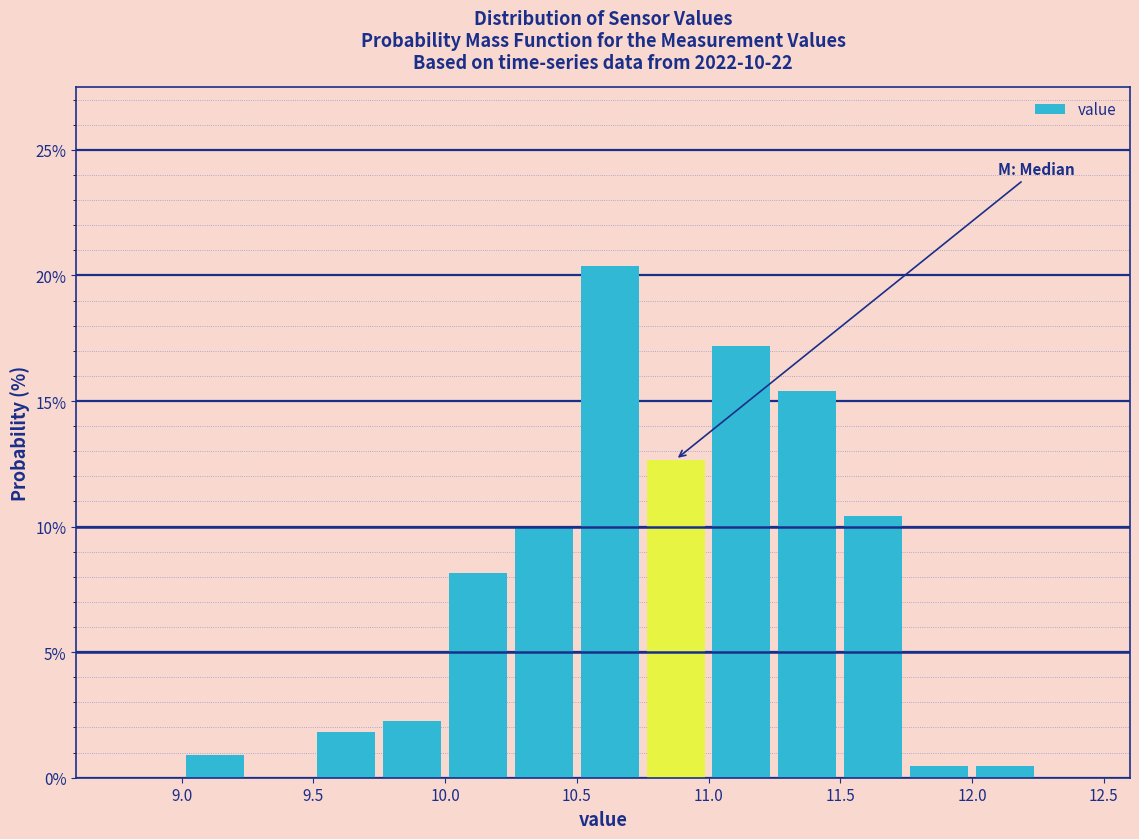

Which range on the x-axis has the tallest bar?

10.50 to 10.75